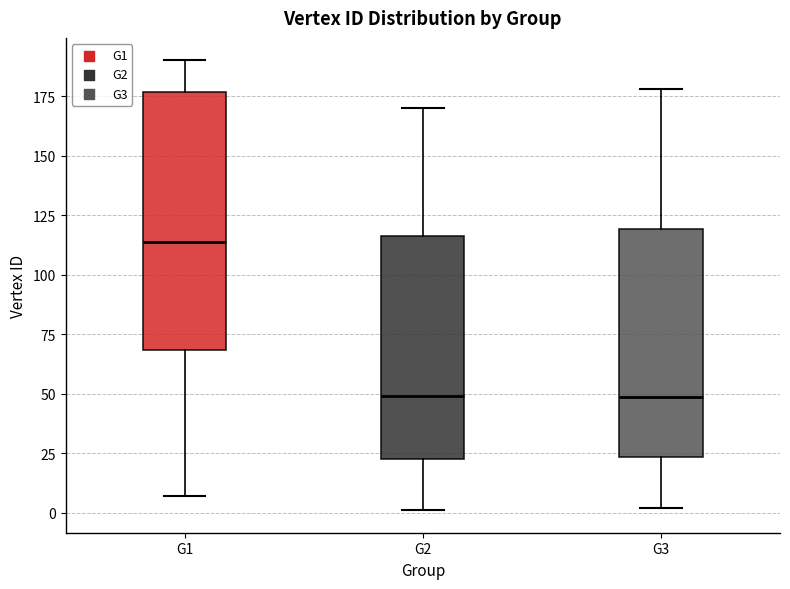

Which box's median line is the highest?

G1